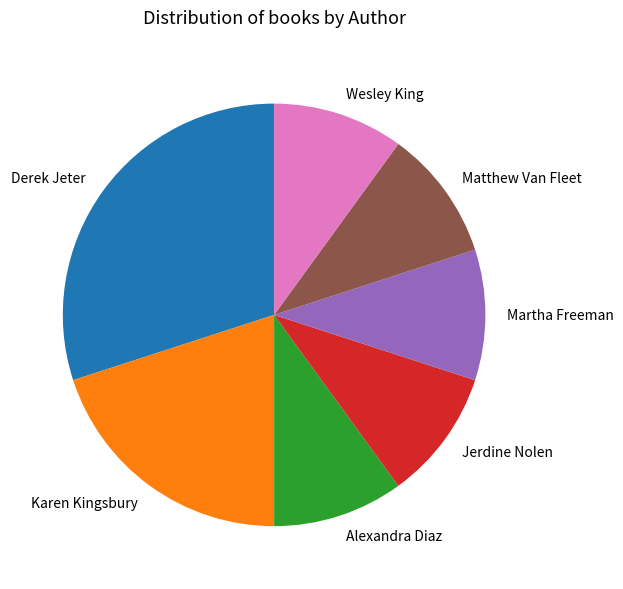

Does Alexandra Diaz represent more than half of the total?

No